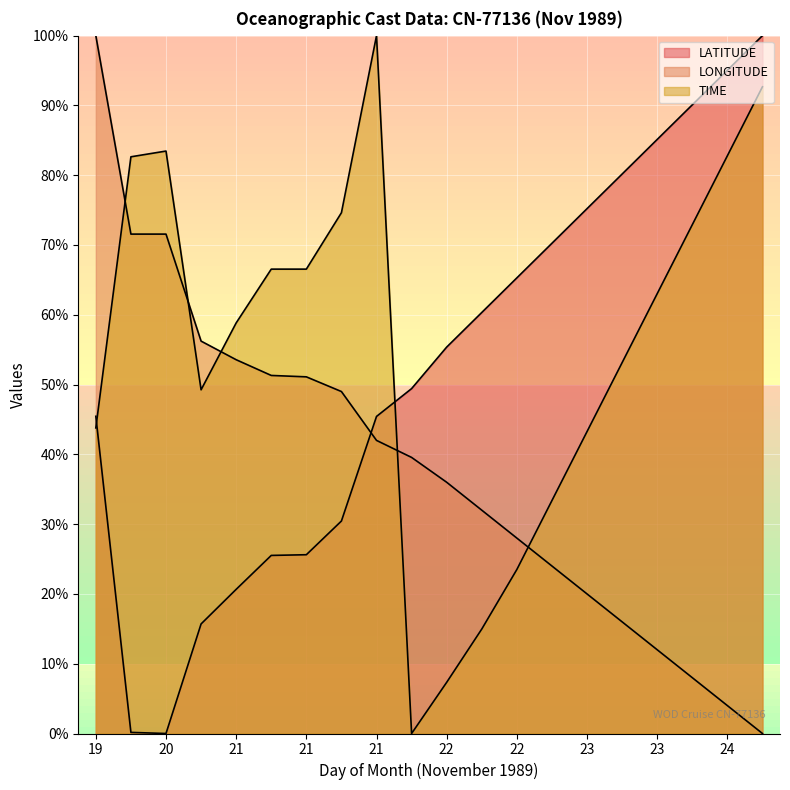

What is the difference between the TIME values at 23 and 22?

55.7